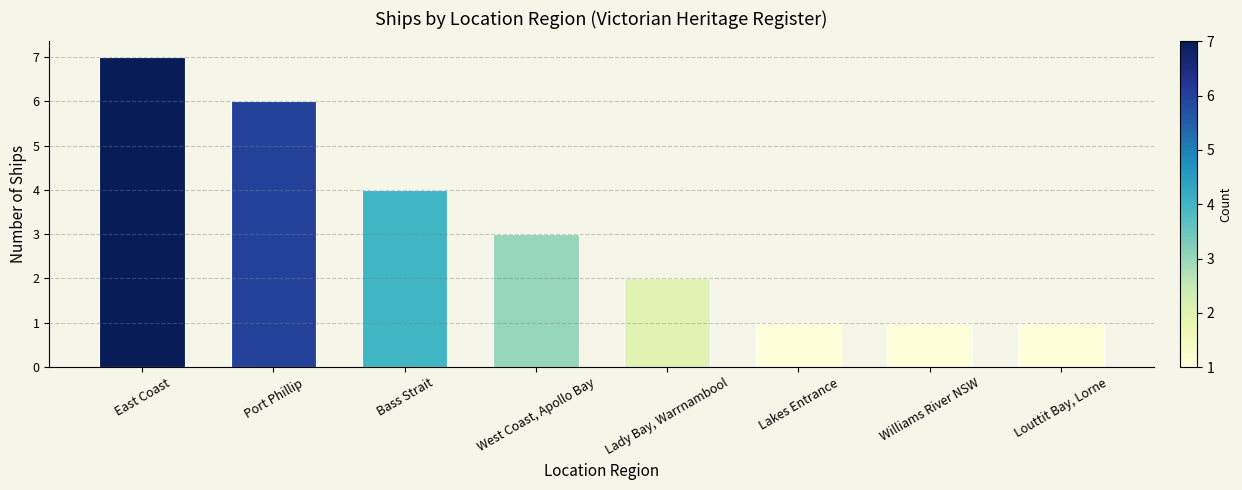

What is the label of the 8th bar from the left?

Louttit Bay, Lorne